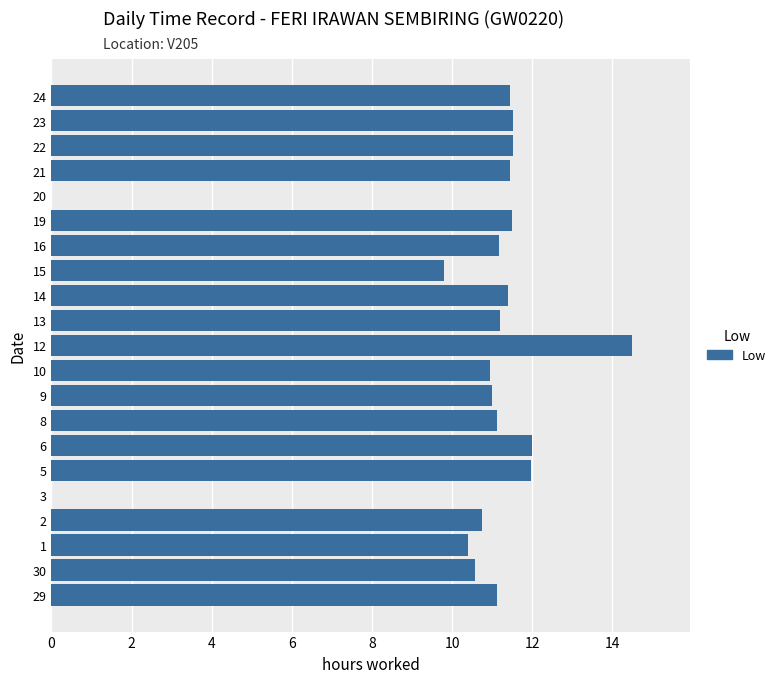

True or false: the data shows 12.0 at 5.

True